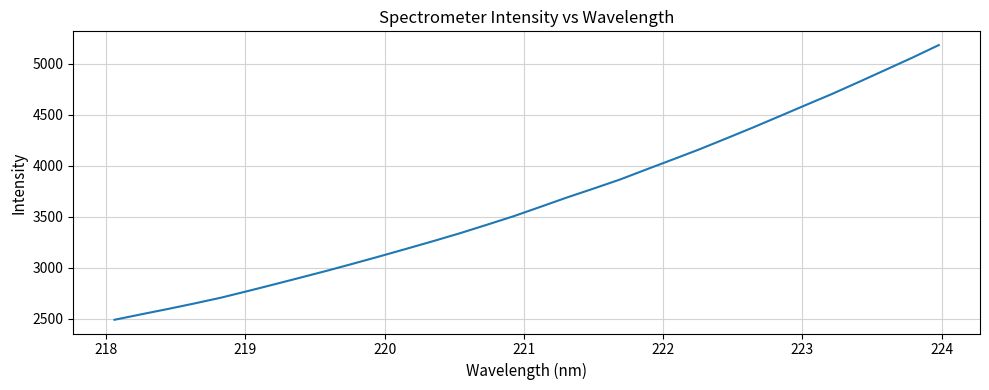

What is the minimum value shown in the chart?

2490.2